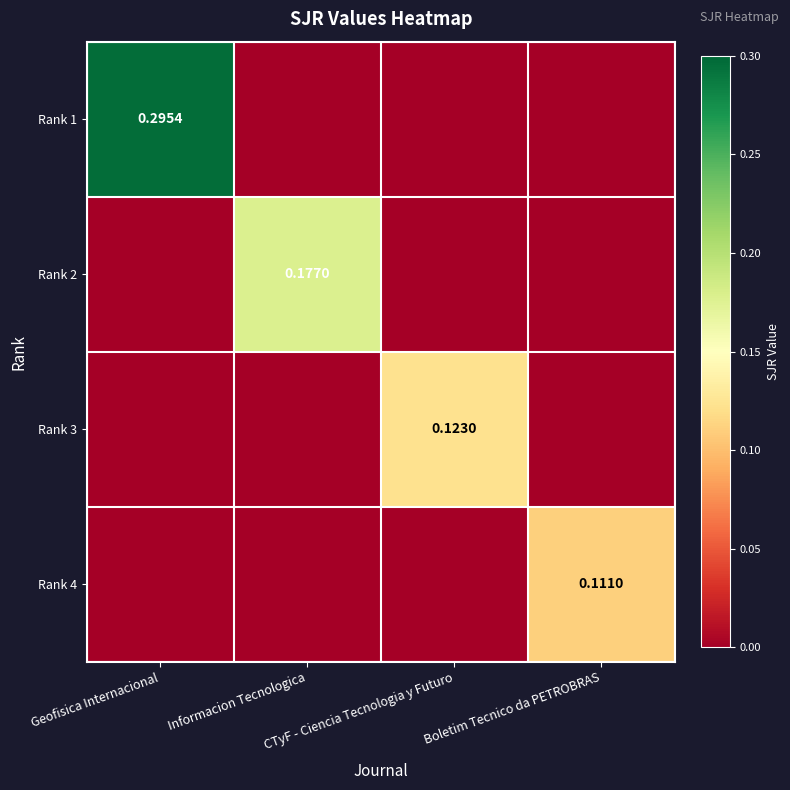

The value of Rank 2 at Geofisica Internacional is 0.1. True or false?

False